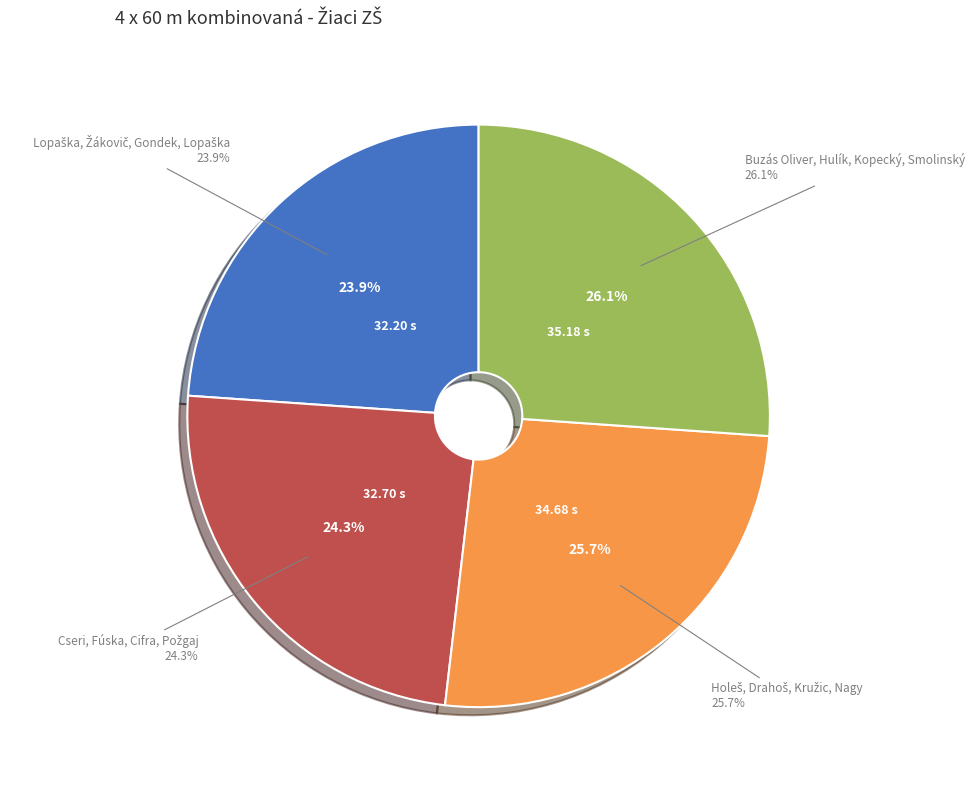

Is there any slice that represents more than half of the pie?

No